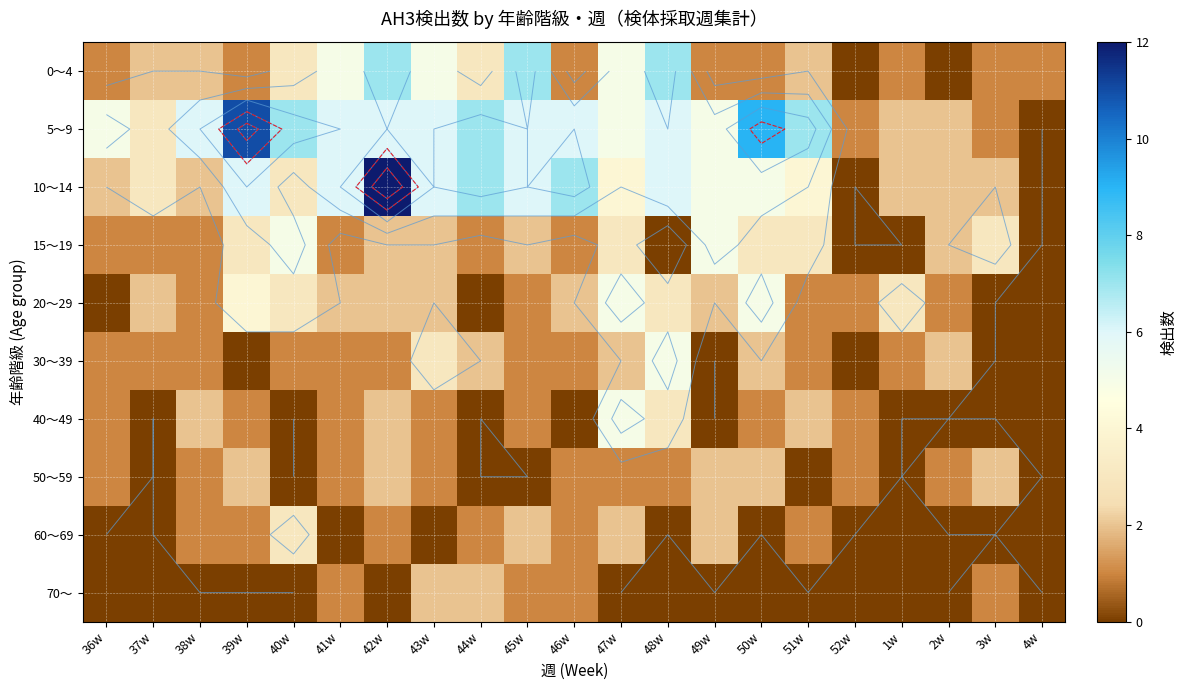

What is the total value across all series at 52w?

4